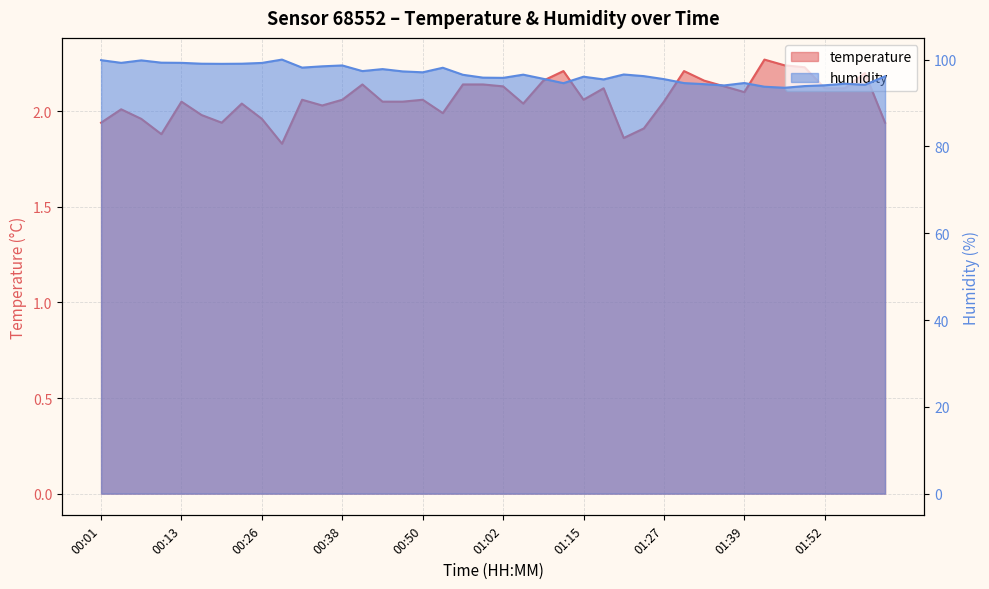

What is the maximum value shown in the chart?

100.0